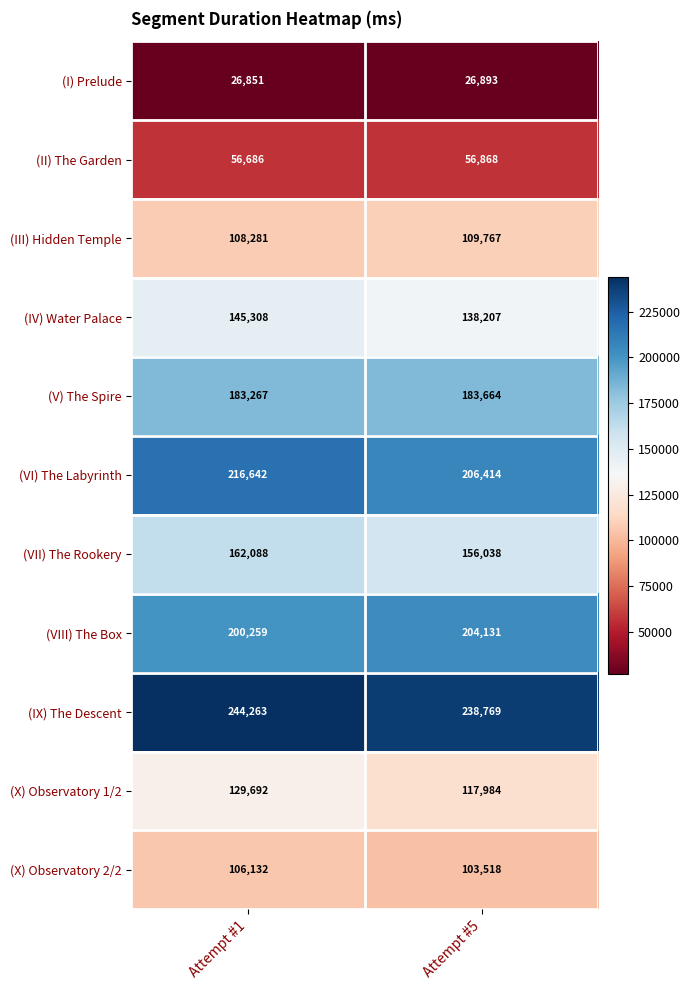

What is the minimum value shown in the chart?

26851